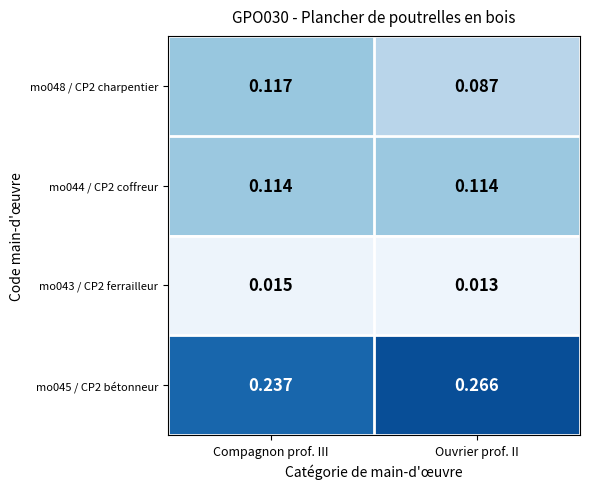

At Compagnon prof. III, list the series in order from smallest to largest.

mo043 / CP2 ferrailleur, mo044 / CP2 coffreur, mo048 / CP2 charpentier, mo045 / CP2 bétonneur